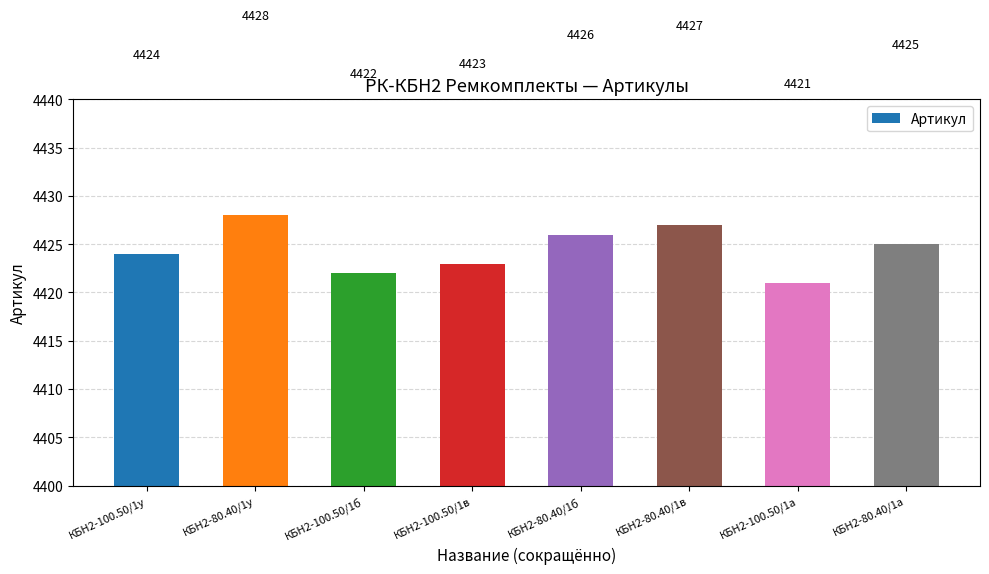

How many values are below 4425?

4